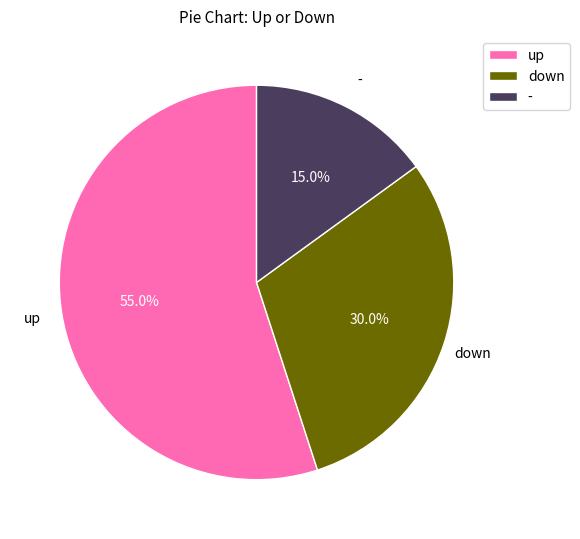

What is the smallest slice in the pie chart?

-